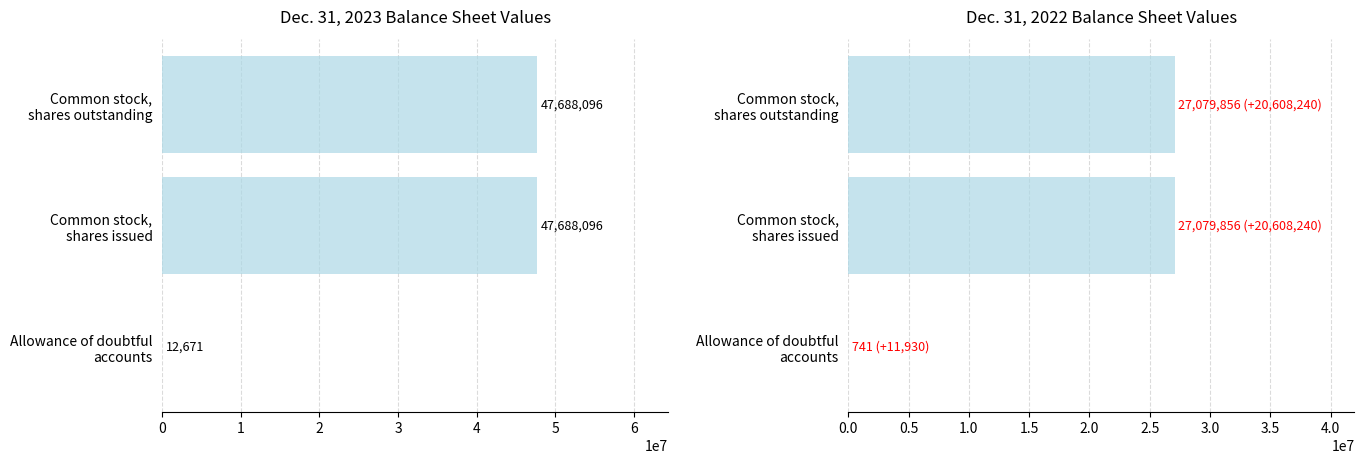

How many categories are shown in the chart?

3